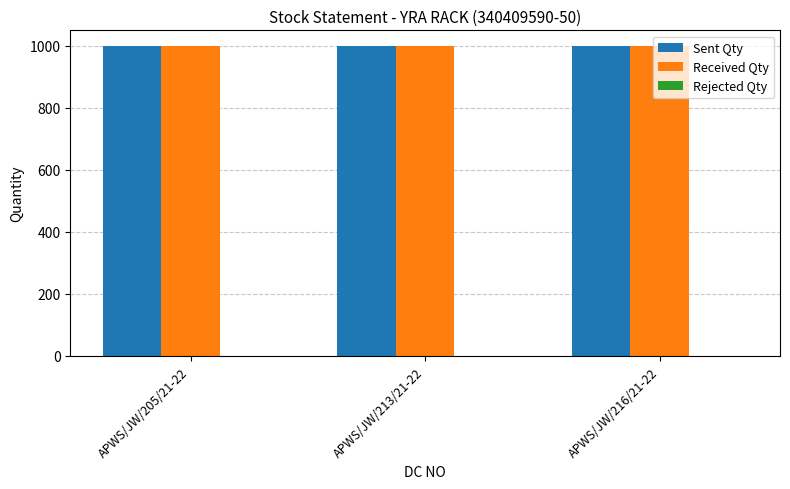

At which label does Sent Qty reach its peak?

APWS/JW/205/21-22